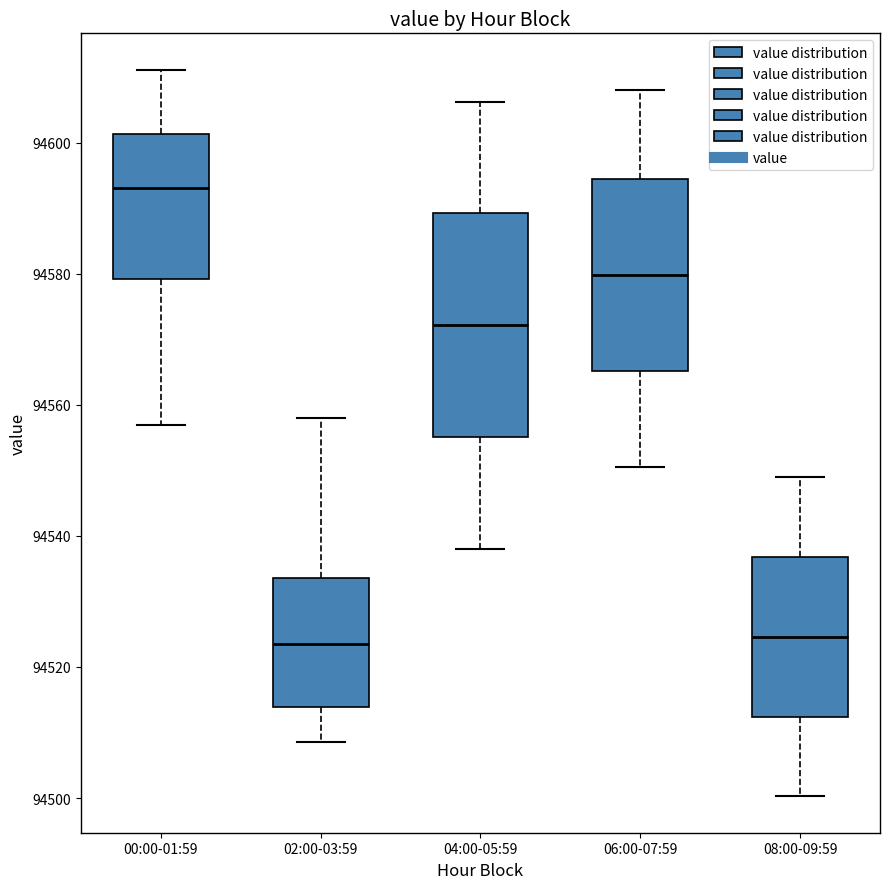

Which box is the tallest, from its lower edge to its upper edge?

04:00-05:59